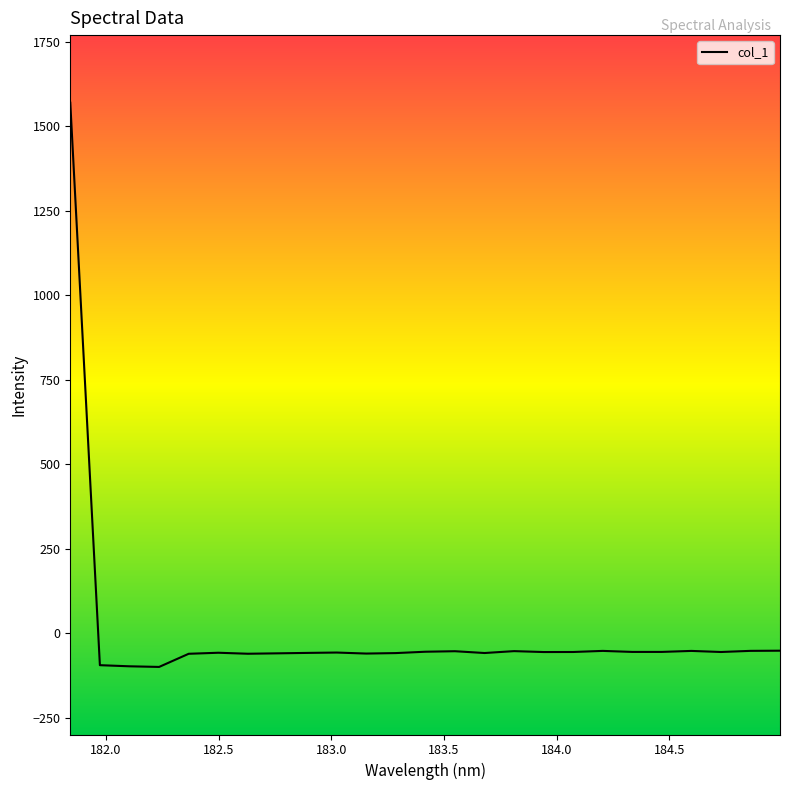

What is the average value?

3.8